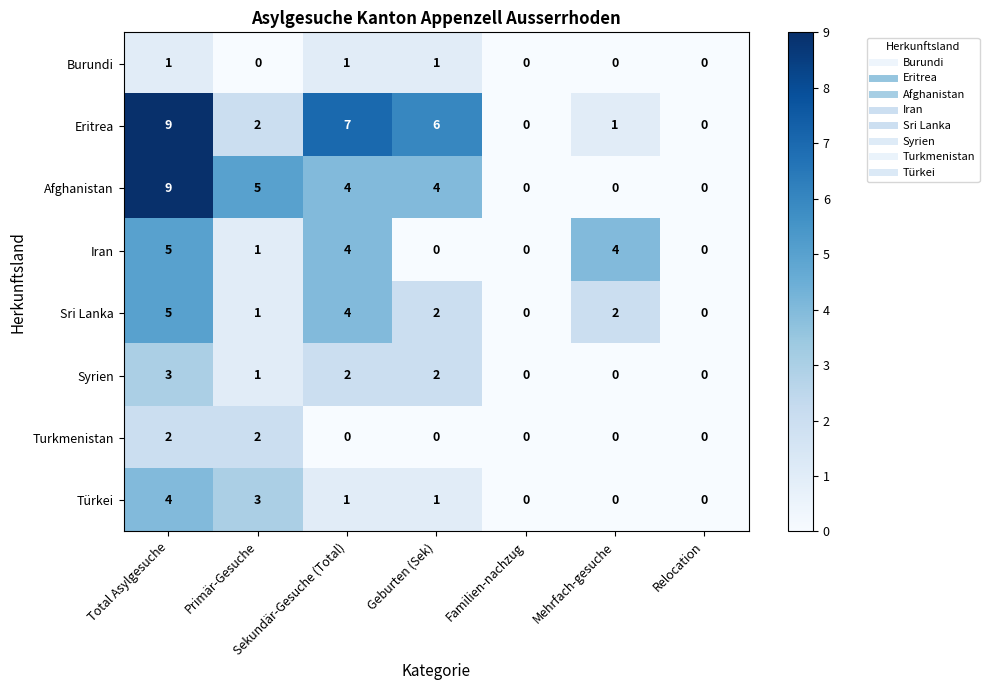

What is the maximum value shown in the chart?

9